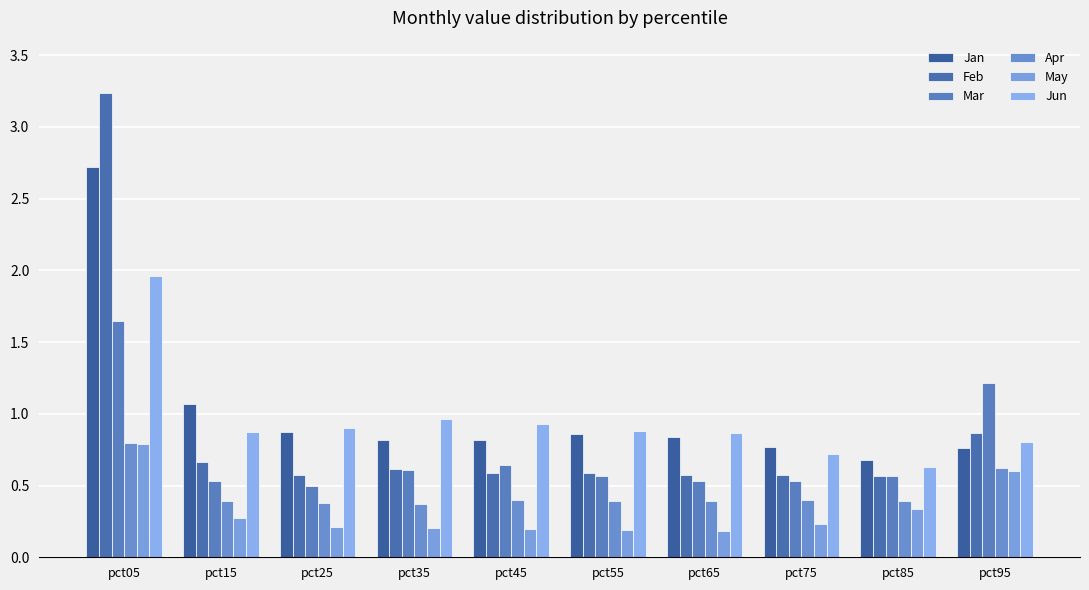

Reading right to left, extract all data points from this chart.

Jan: pct95=0.8	pct85=0.7	pct75=0.8	pct65=0.8	pct55=0.9	pct45=0.8	pct35=0.8	pct25=0.9	pct15=1.1	pct05=2.7
Feb: pct95=0.9	pct85=0.6	pct75=0.6	pct65=0.6	pct55=0.6	pct45=0.6	pct35=0.6	pct25=0.6	pct15=0.7	pct05=3.2
Mar: pct95=1.2	pct85=0.6	pct75=0.5	pct65=0.5	pct55=0.6	pct45=0.6	pct35=0.6	pct25=0.5	pct15=0.5	pct05=1.6
Apr: pct95=0.6	pct85=0.4	pct75=0.4	pct65=0.4	pct55=0.4	pct45=0.4	pct35=0.4	pct25=0.4	pct15=0.4	pct05=0.8
May: pct95=0.6	pct85=0.3	pct75=0.2	pct65=0.2	pct55=0.2	pct45=0.2	pct35=0.2	pct25=0.2	pct15=0.3	pct05=0.8
Jun: pct95=0.8	pct85=0.6	pct75=0.7	pct65=0.9	pct55=0.9	pct45=0.9	pct35=1.0	pct25=0.9	pct15=0.9	pct05=2.0